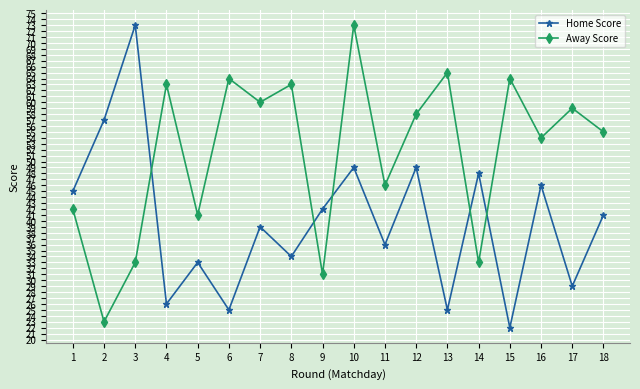

What is the sum of the Home Score values at 8 and 18?

75